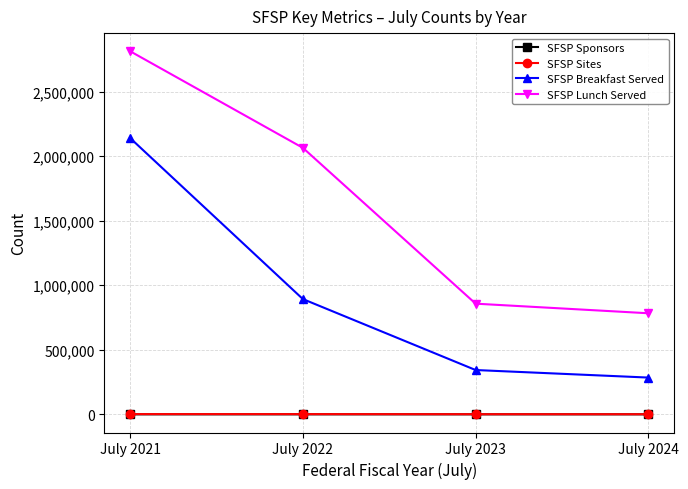

Which series has the largest range (max minus min)?

SFSP Lunch Served